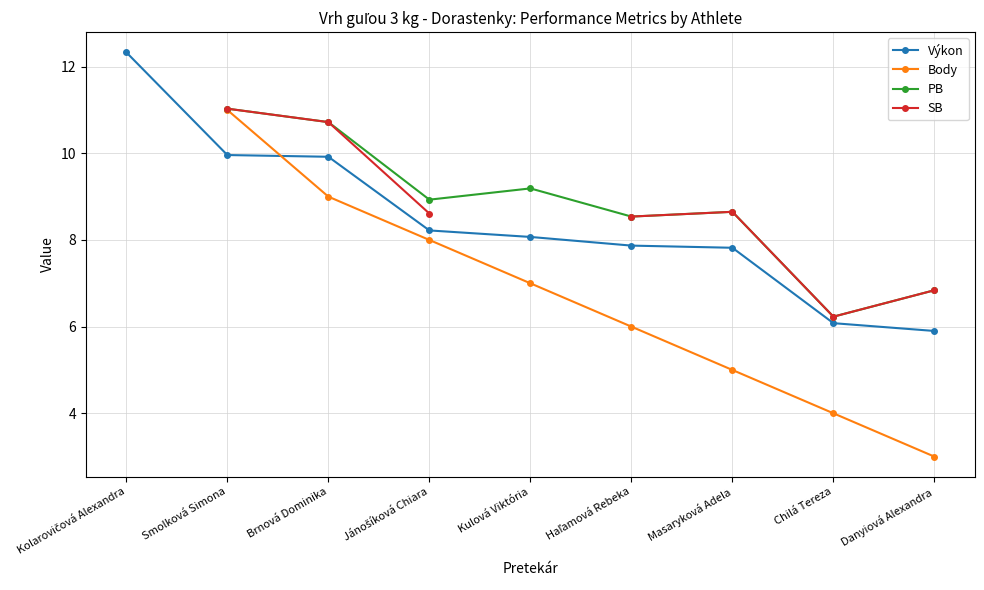

How many values in Body are above zero?

8